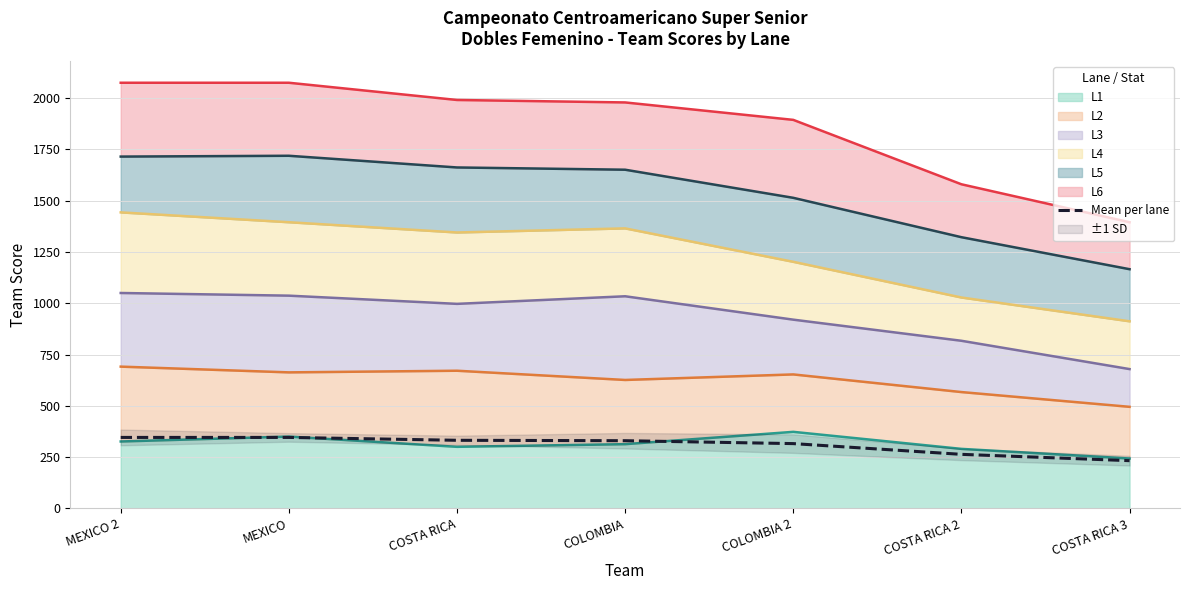

Which has a higher value, COLOMBIA or COSTA RICA 2?

COLOMBIA